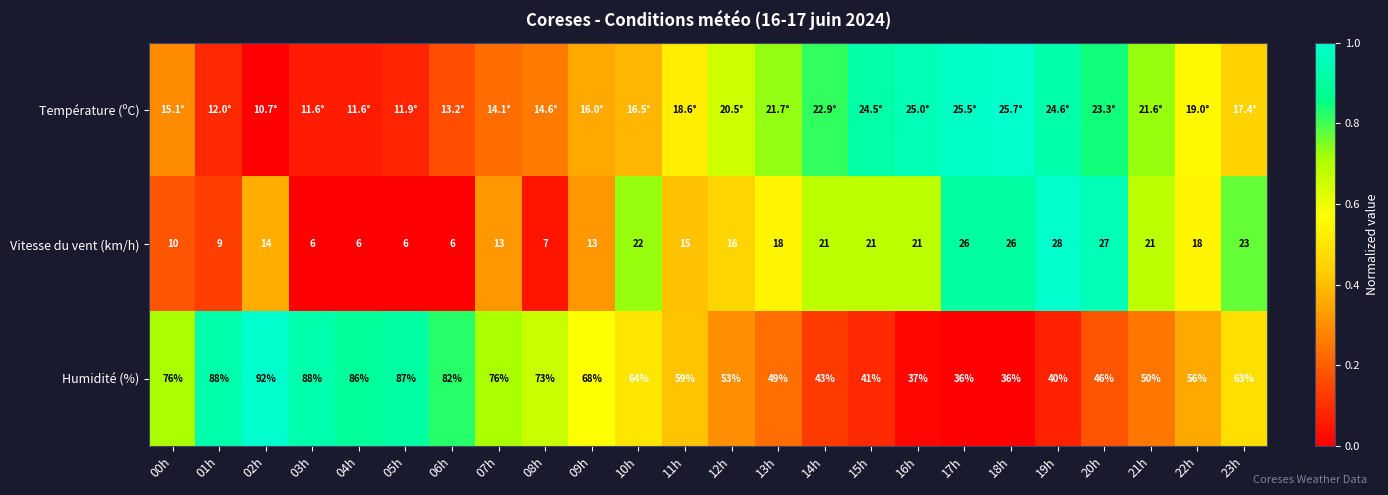

The Vitesse du vent (km/h) series shows 1.0 at 19h. True or false?

True